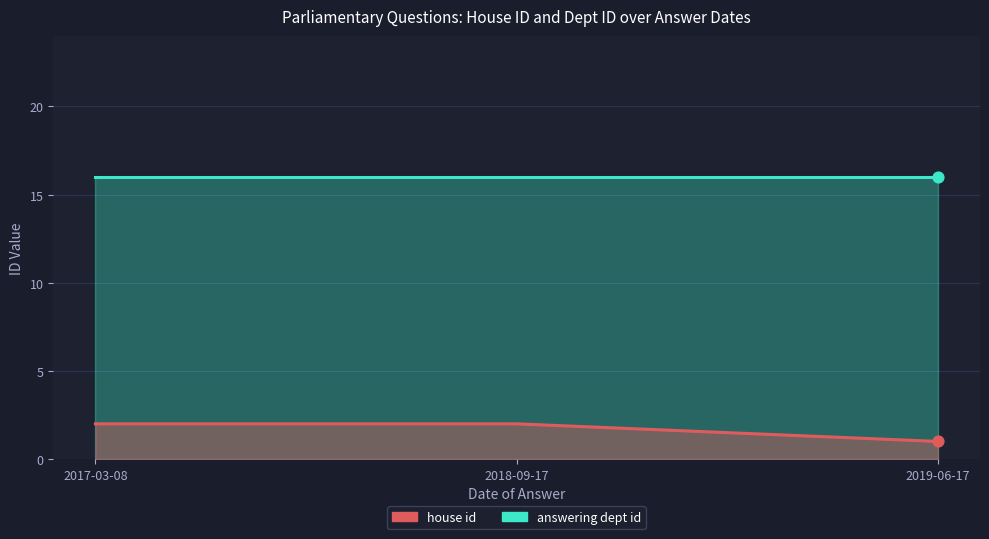

Which series reaches the minimum Y coordinate?

house id line